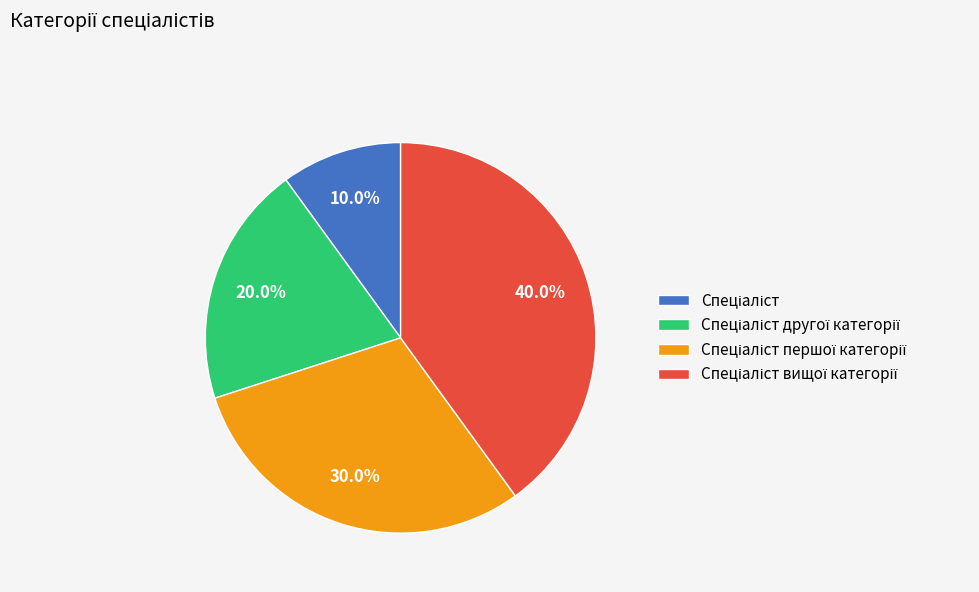

Does any single category account for the majority?

No